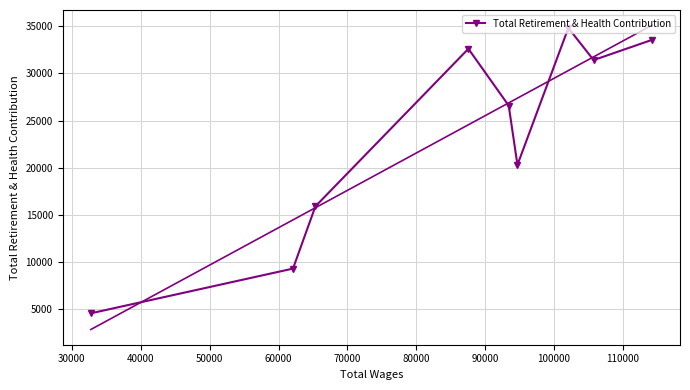

What is the value of the Total Retirement & Health Contribution point at the 4th from the left?

32612